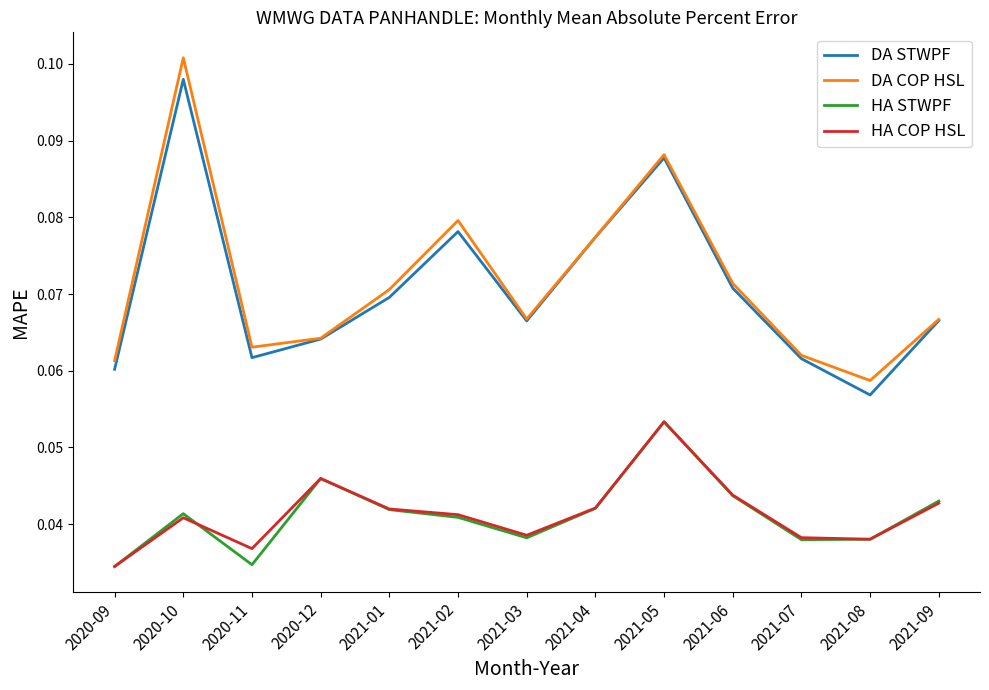

Is this an area chart (filled region under the line)?

No